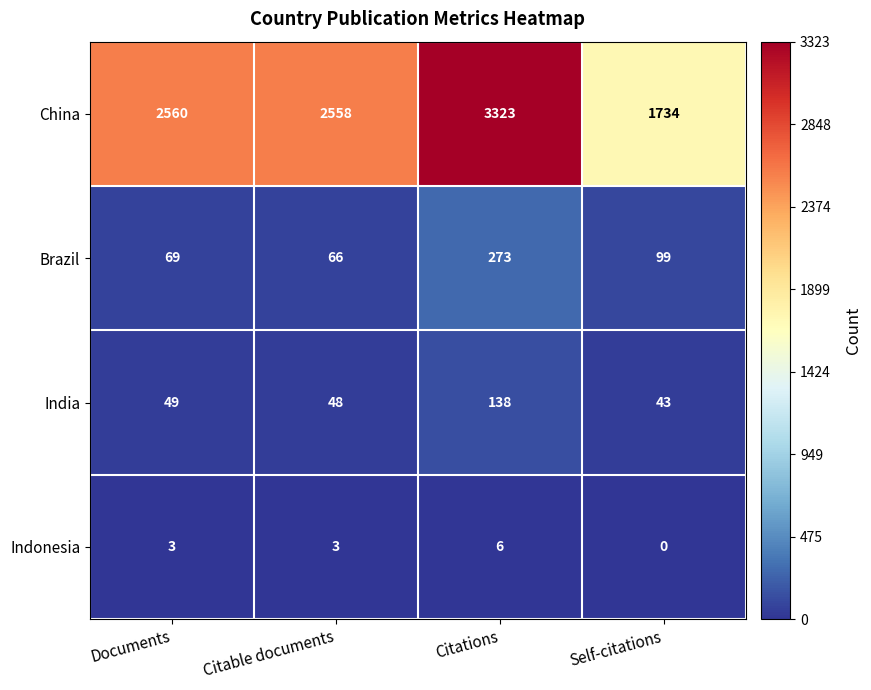

How many distinct data groups are displayed?

4